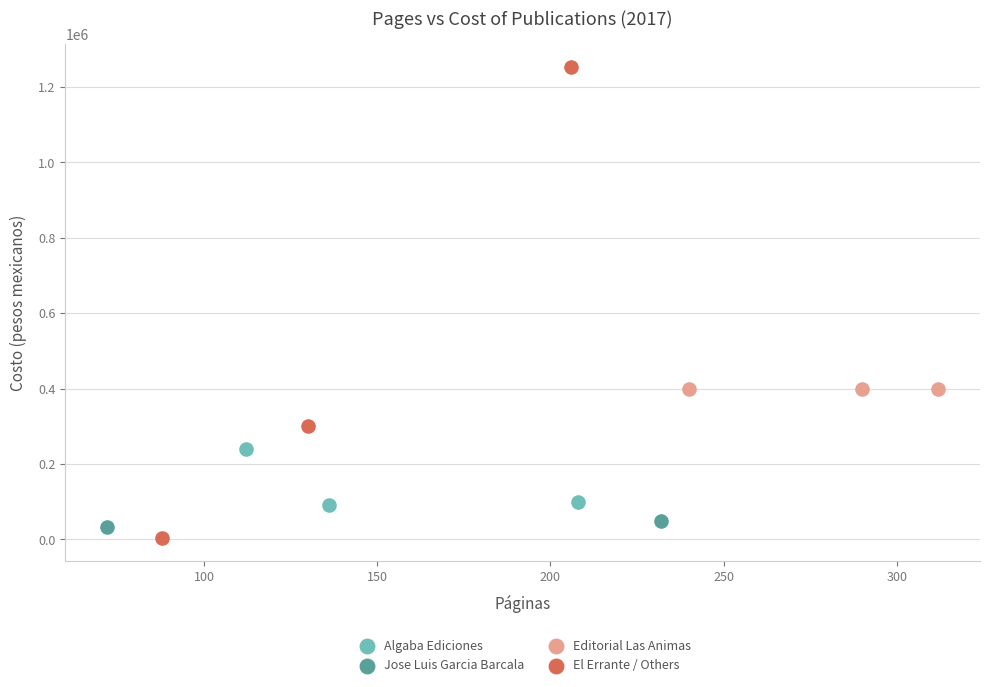

Which series contains the lowest Y value?

El Errante / Others